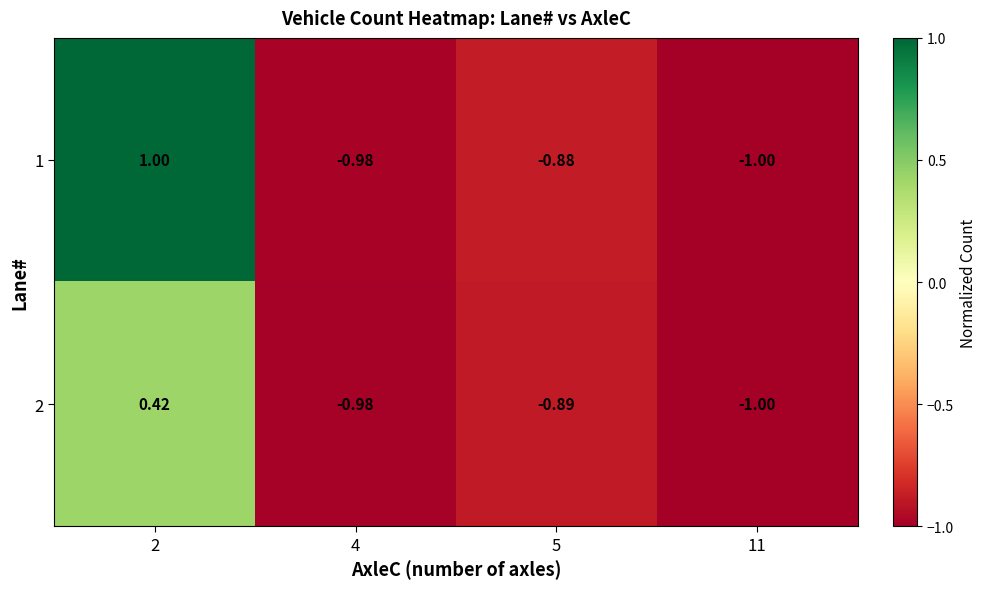

How many data points does each series have?

4